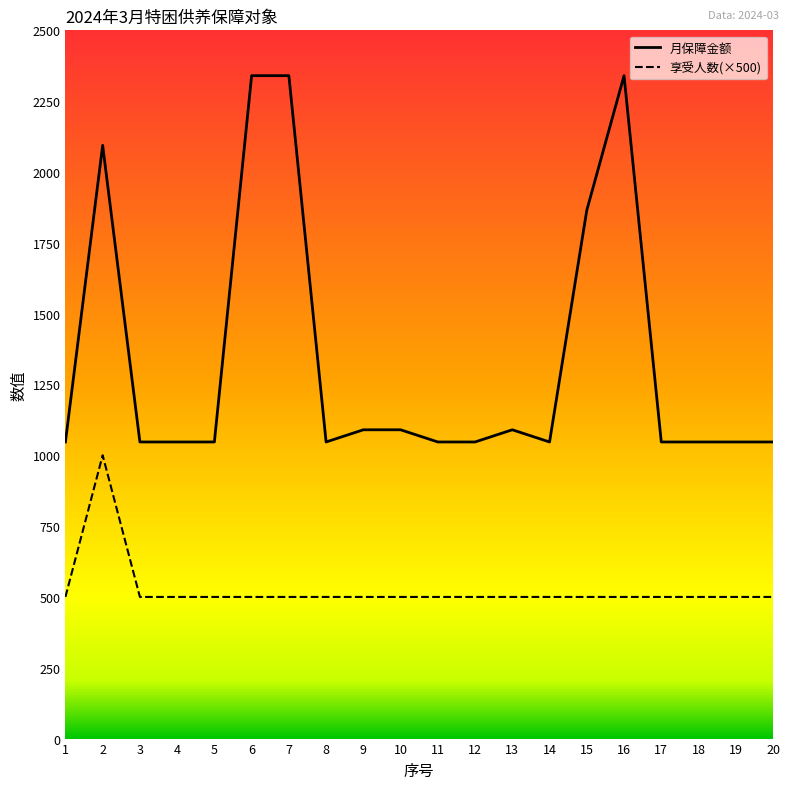

What is the lowest value of the 月保障金额 series?

1047